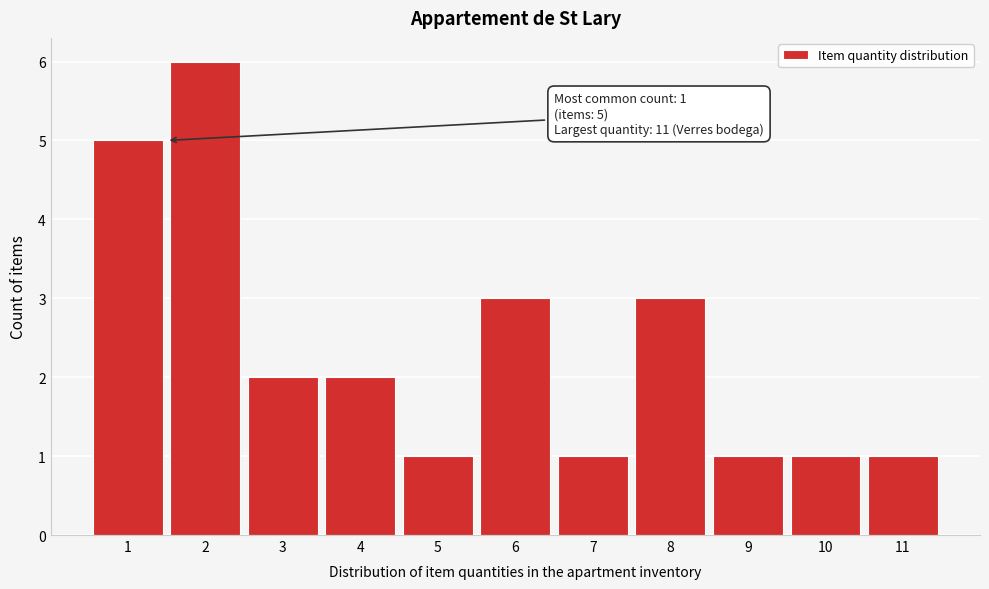

Over which range of the x-axis is the bar tallest?

1.5 to 2.5